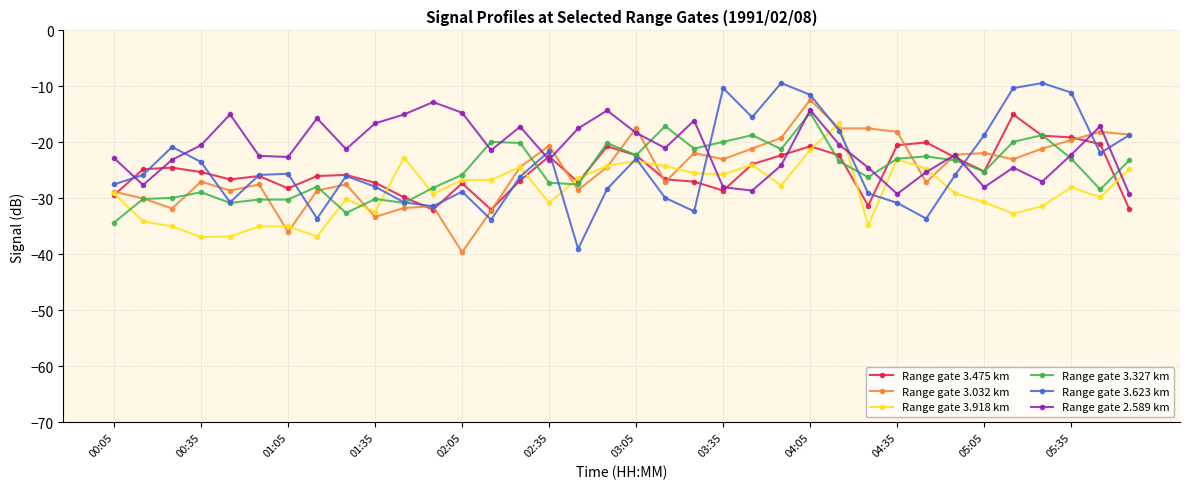

Which series has the largest total across all categories?

Range gate 2.589 km